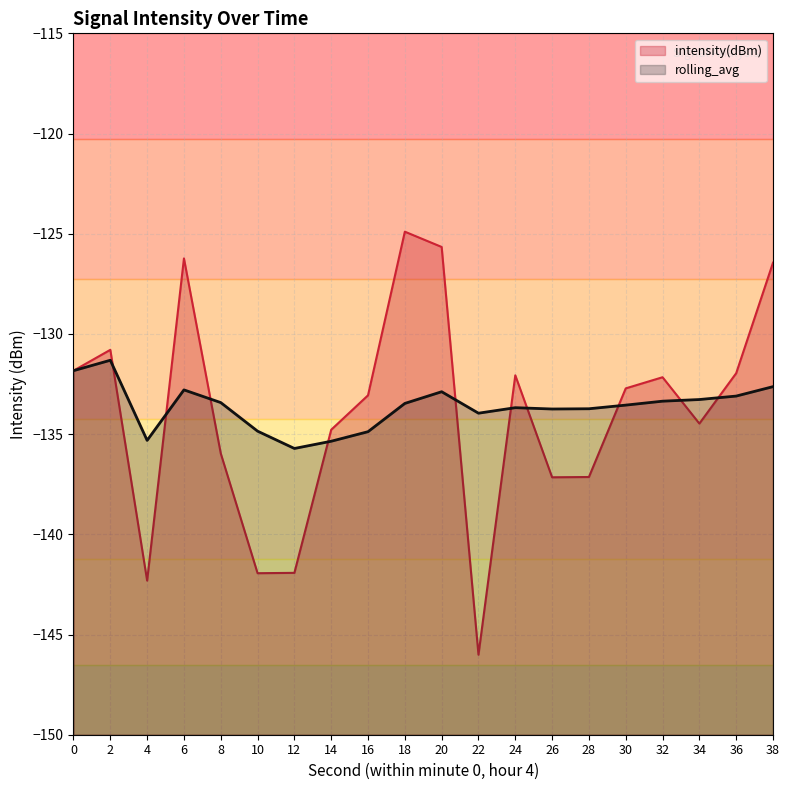

Which series has the largest range (max minus min)?

intensity(dBm)